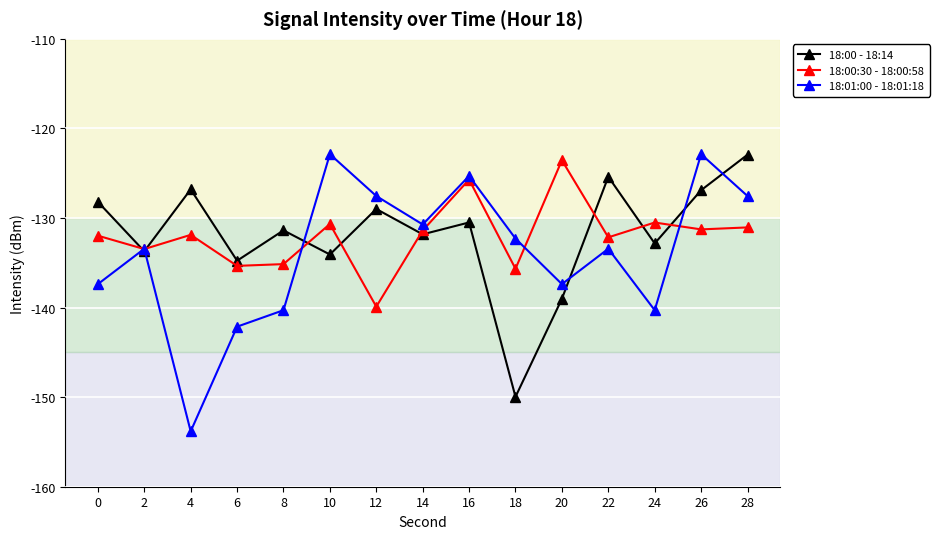

What is the lowest value of the 18:01:00 - 18:01:18 series?

-153.8